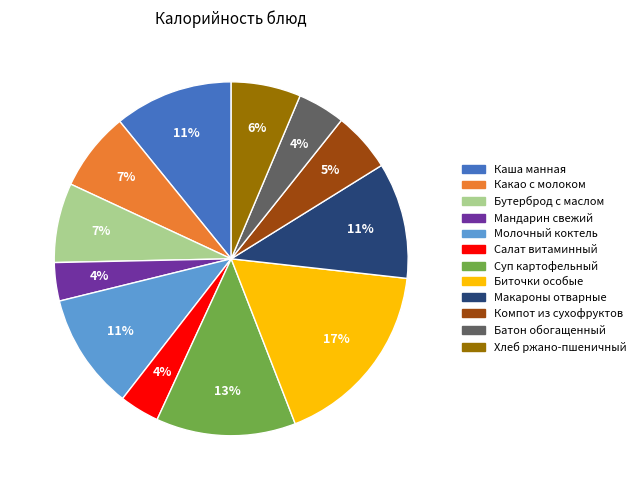

To the nearest percent, what is the average slice percentage?

8%